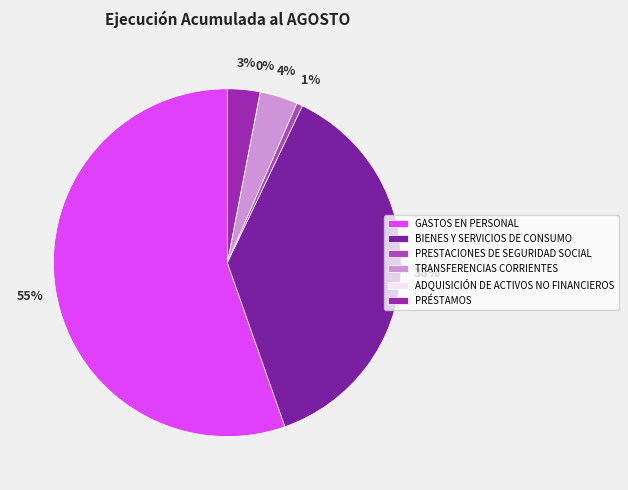

What percentage is the PRÉSTAMOS slice, to the nearest percent?

3%